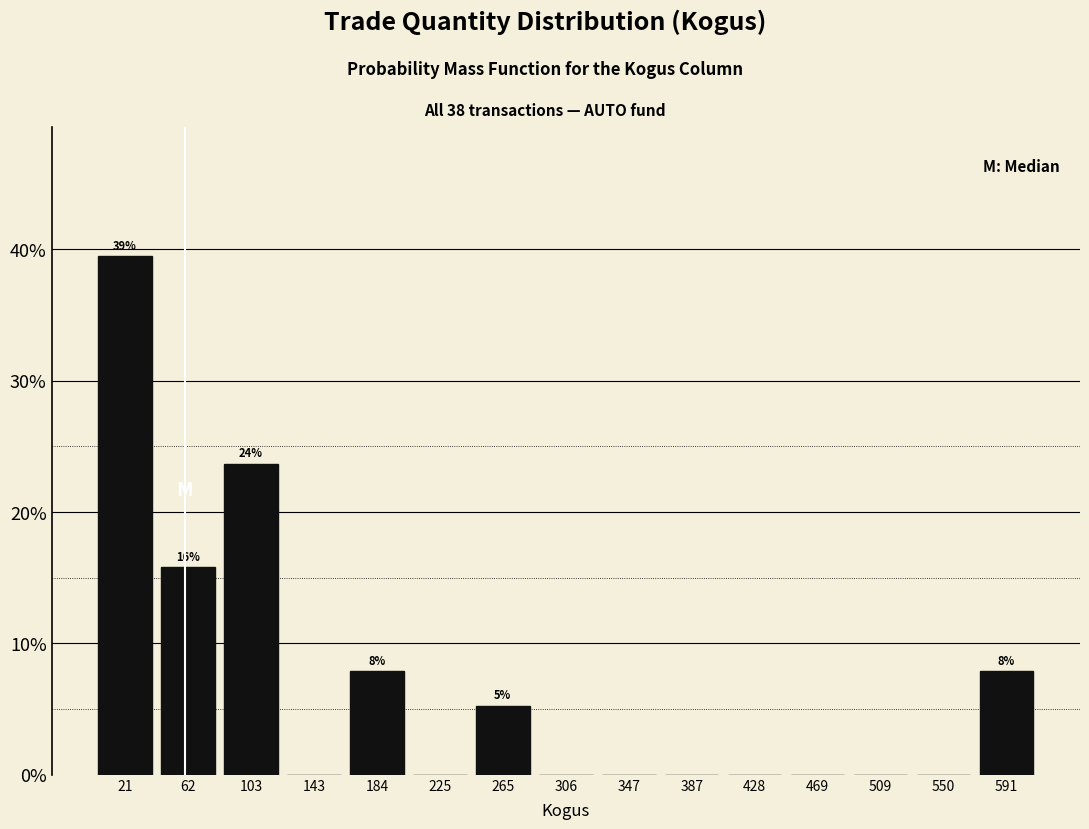

Which range on the x-axis has the tallest bar?

0 to 40